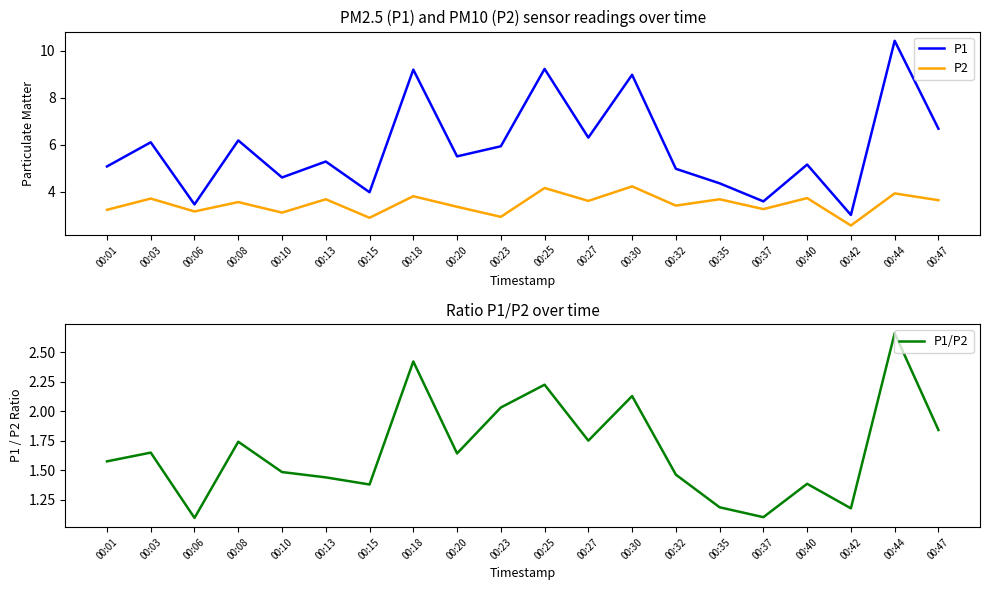

Rank the categories by P2 value from lowest to highest.

00:42, 00:15, 00:23, 00:10, 00:06, 00:01, 00:37, 00:20, 00:32, 00:08, 00:27, 00:47, 00:13, 00:35, 00:03, 00:40, 00:18, 00:44, 00:25, 00:30